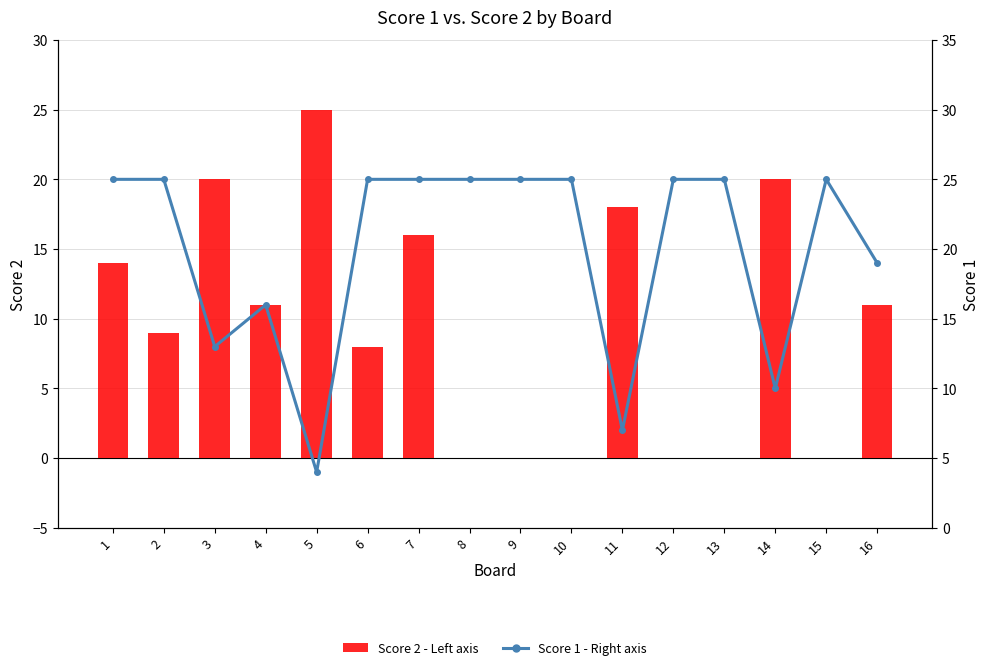

Where is Score 1 - Right axis nearest to the value 14?

3